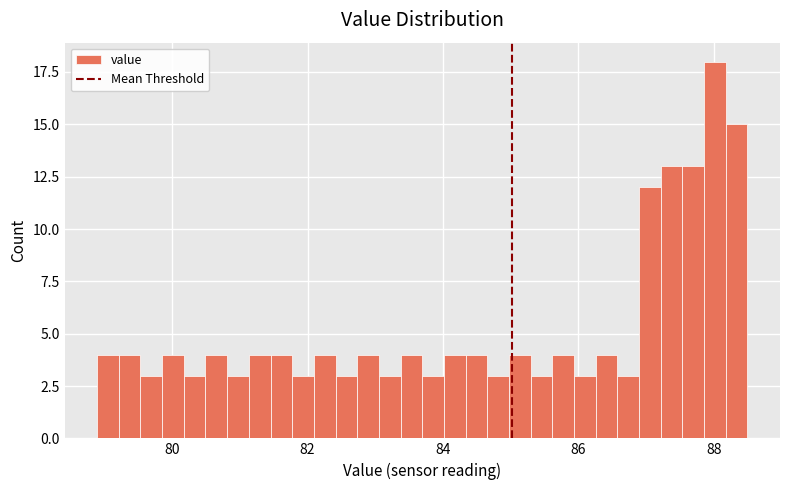

Around what value on the x-axis is the tallest bar? Give the approximate position of its centre, as read against the axis.

88.0